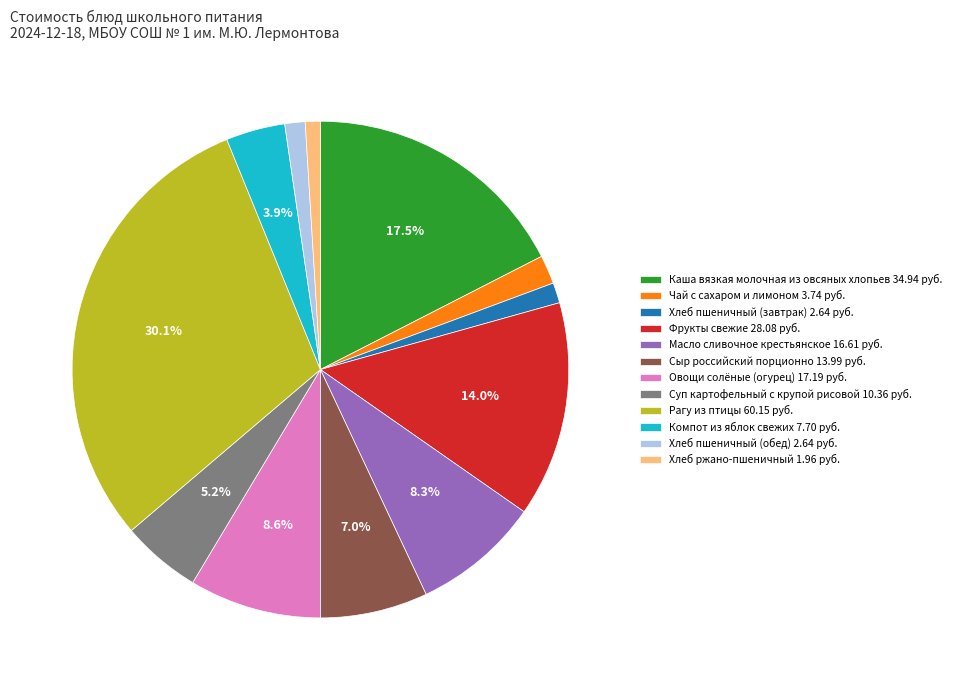

Which has a higher value, Компот из яблок свежих 7.70 руб. or Рагу из птицы 60.15 руб.?

Рагу из птицы 60.15 руб.